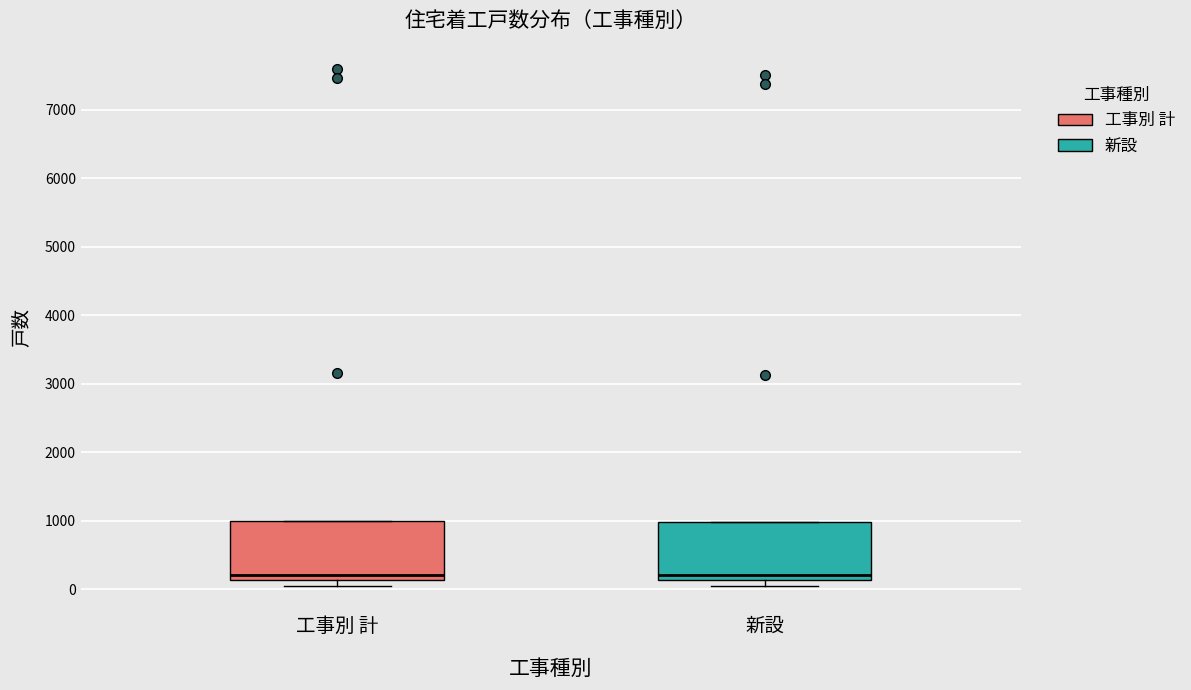

Reading left to right, read every box against the y-axis: the position of its median line, the range the box covers, and the ends of its whiskers. The values are not printed on the chart, so give them approximately, as read against the axis.

工事別 計: median 200, box 100 to 1000, whiskers 100 (just below the box's lower edge) to 1000
新設: median 200, box 100 to 1000, whiskers 100 (just below the box's lower edge) to 1000